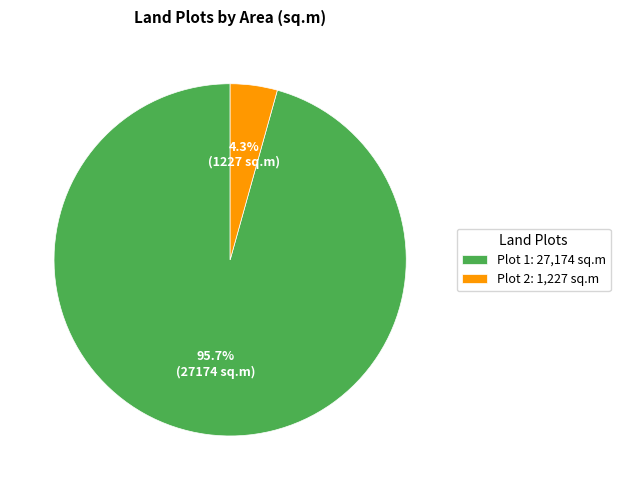

Rank the categories by value from lowest to highest.

Plot 2: 1,227 sq.m, Plot 1: 27,174 sq.m